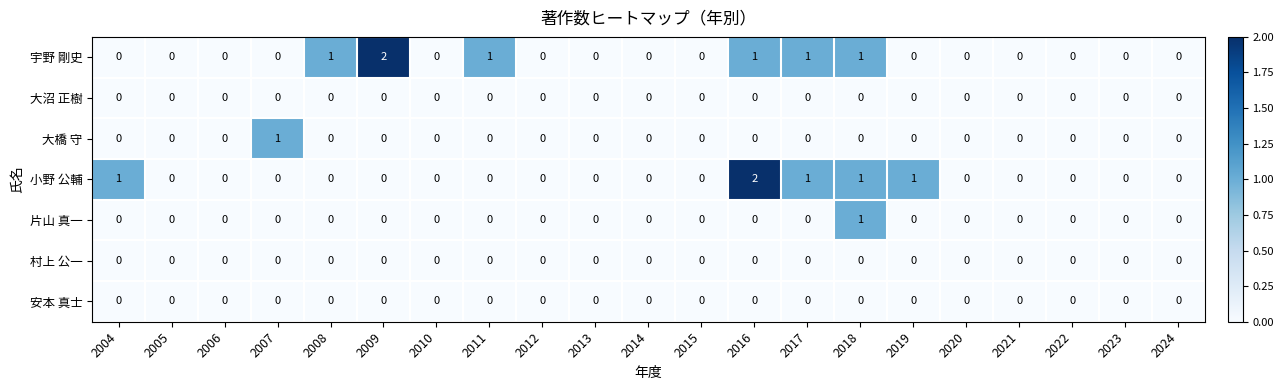

What is the total value across all series at 2016?

3